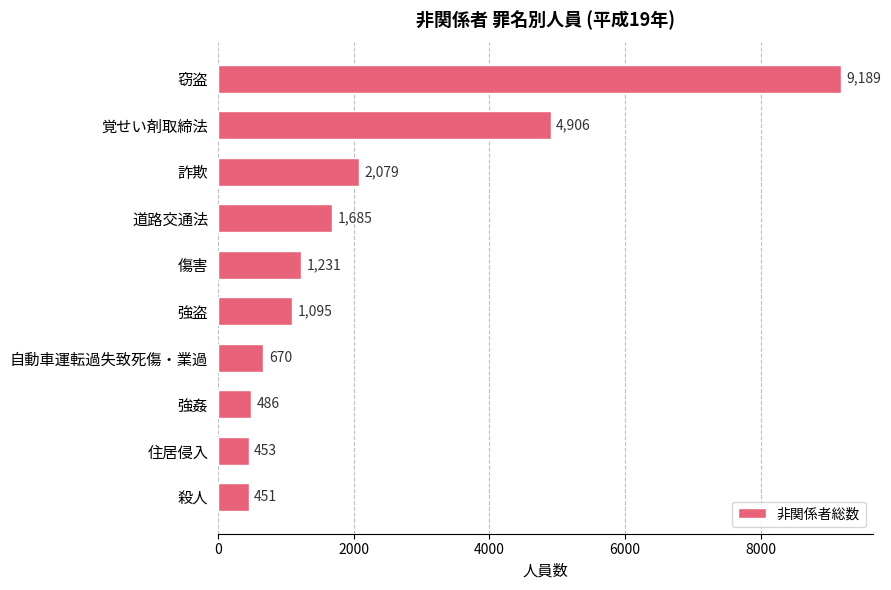

Rank the categories by value from lowest to highest.

殺人, 住居侵入, 強姦, 自動車運転過失致死傷・業過, 強盗, 傷害, 道路交通法, 詐欺, 覚せい剤取締法, 窃盗